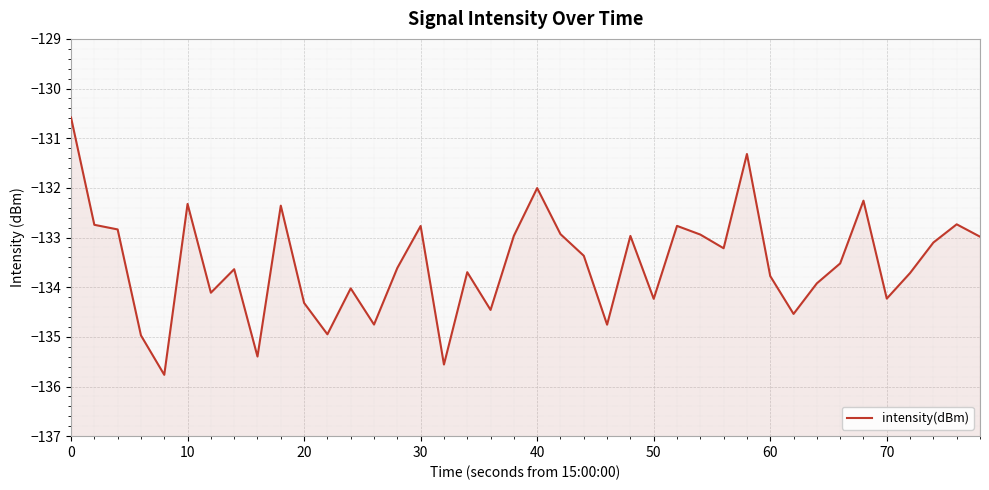

How many lines are shown in the chart?

1